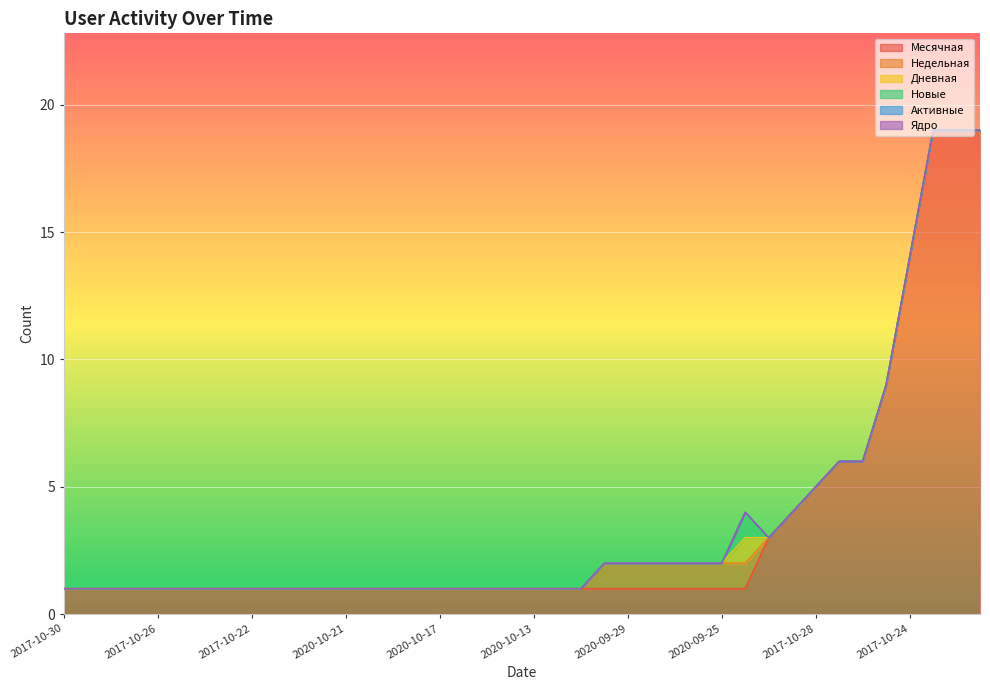

True or false: Дневная and Недельная cross at least once.

False